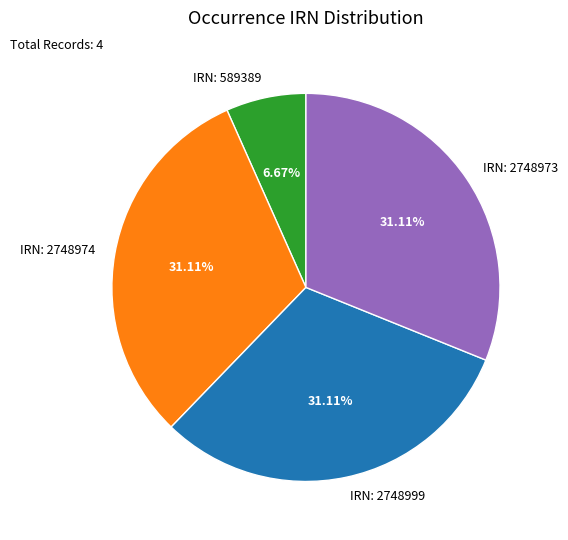

What is the ratio of the value at IRN: 2748999 to the value at IRN: 2748974?

1.0